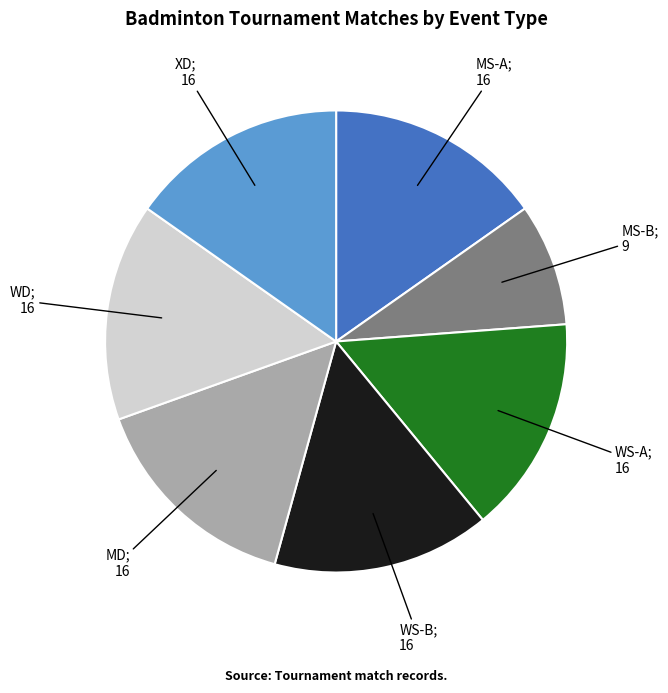

Does any single category account for the majority?

No